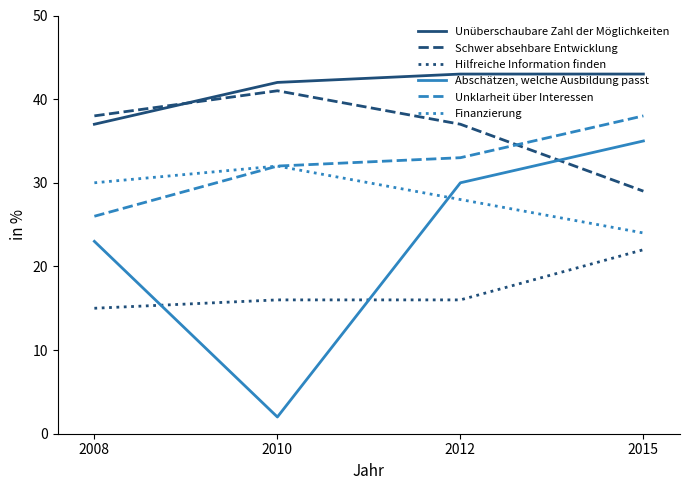

Where do Schwer absehbare Entwicklung and Abschätzen, welche Ausbildung passt first cross each other?

2012 and 2015